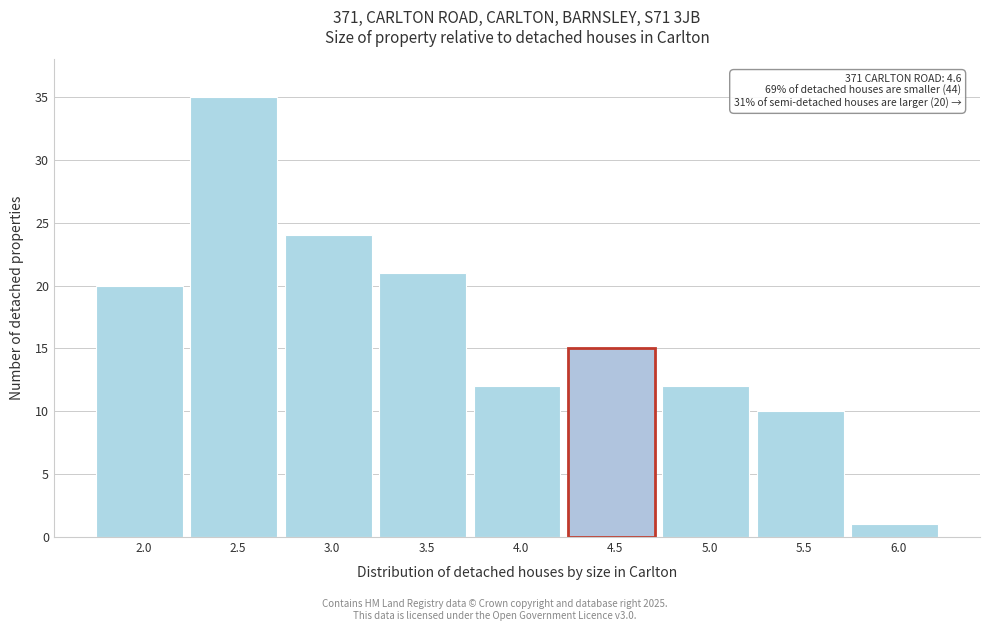

Reading right to left, what are all the values shown in this chart?

6.0=1	5.5=10	5.0=12	4.5=15	4.0=12	3.5=21	3.0=24	2.5=35	2.0=20